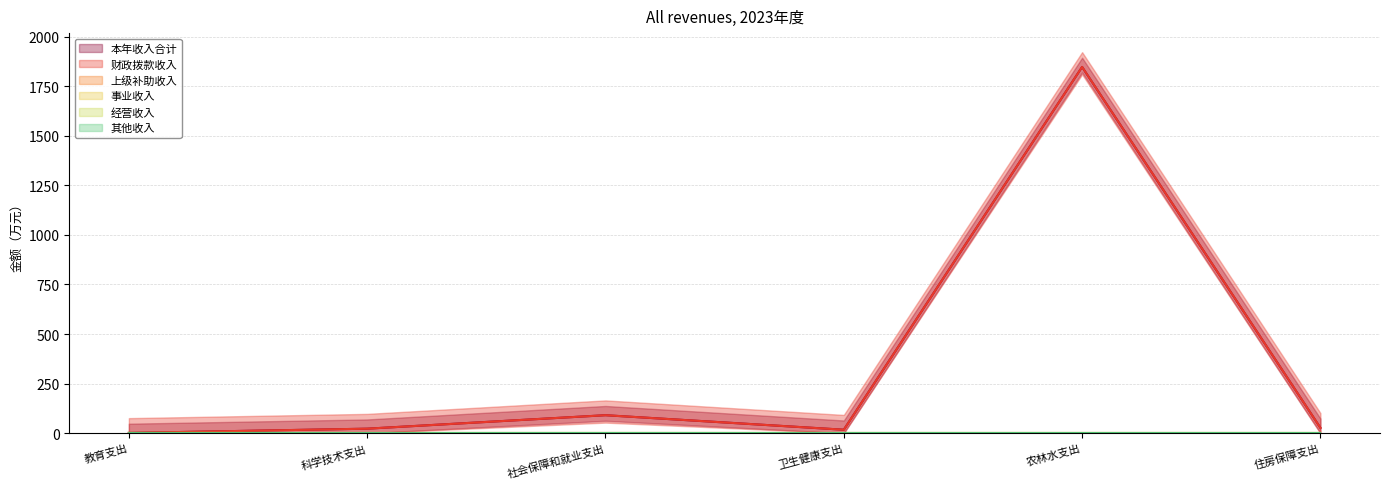

What is the difference between the highest and lowest values at 农林水支出?

1847.4